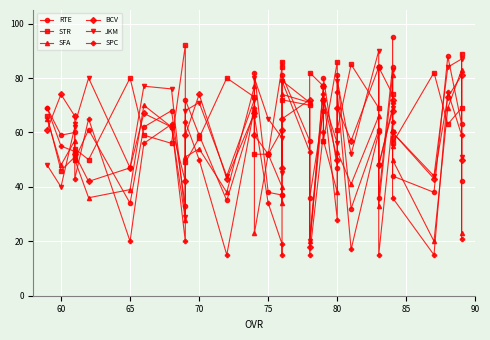

Which series has the largest range (max minus min)?

JKM